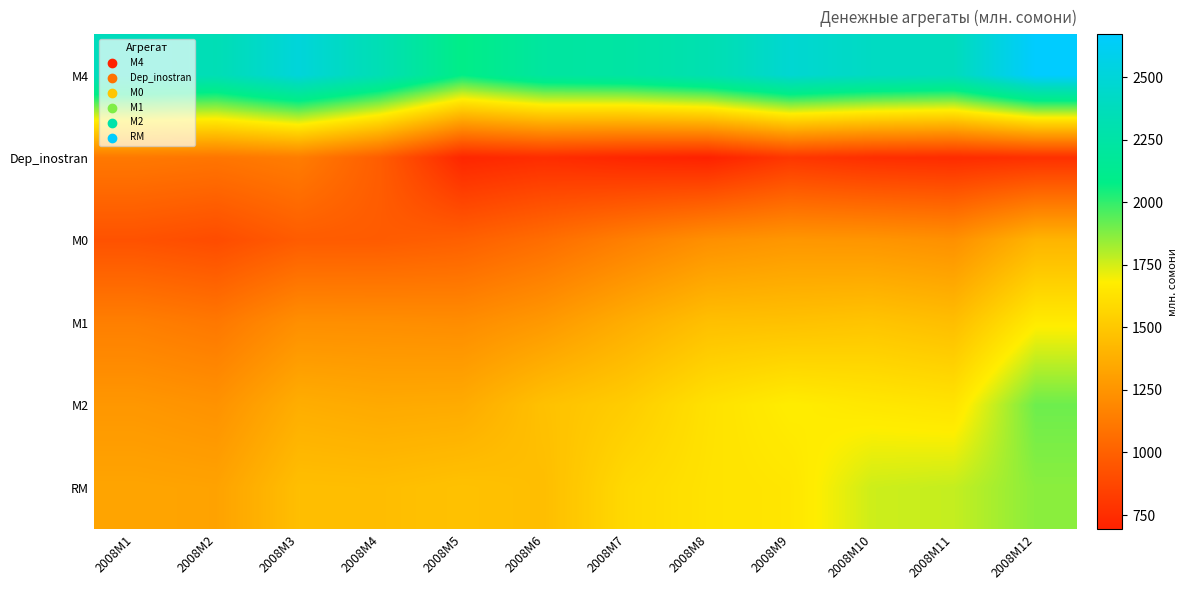

Reading left to right, what are all the values shown in this chart?

M4: 2008M1=2380.3	2008M2=2341.0	2008M3=2509.5	2008M4=2335.3	2008M5=2077.9	2008M6=2214.8	2008M7=2238.8	2008M8=2316.5	2008M9=2473.3	2008M10=2408.0	2008M11=2376.1	2008M12=2671.2
Dep_inostran: 2008M1=1115.7	2008M2=1099.7	2008M3=1137.0	2008M4=981.8	2008M5=716.9	2008M6=748.2	2008M7=715.5	2008M8=693.8	2008M9=795.7	2008M10=755.6	2008M11=741.4	2008M12=762.4
M0: 2008M1=928.7	2008M2=900.1	2008M3=976.9	2008M4=974.4	2008M5=997.9	2008M6=1061.9	2008M7=1148.3	2008M8=1229.3	2008M9=1262.3	2008M10=1255.8	2008M11=1231.6	2008M12=1405.2
M1: 2008M1=1147.2	2008M2=1112.8	2008M3=1225.3	2008M4=1222.9	2008M5=1214.1	2008M6=1273.7	2008M7=1371.0	2008M8=1460.4	2008M9=1468.0	2008M10=1484.1	2008M11=1451.9	2008M12=1669.4
M2: 2008M1=1264.6	2008M2=1241.3	2008M3=1372.5	2008M4=1353.5	2008M5=1361.0	2008M6=1466.6	2008M7=1523.2	2008M8=1622.6	2008M9=1677.7	2008M10=1652.4	2008M11=1634.7	2008M12=1908.8
RM: 2008M1=1328.4	2008M2=1318.6	2008M3=1454.8	2008M4=1449.5	2008M5=1470.2	2008M6=1451.4	2008M7=1584.9	2008M8=1629.4	2008M9=1645.6	2008M10=1759.1	2008M11=1773.5	2008M12=1861.9